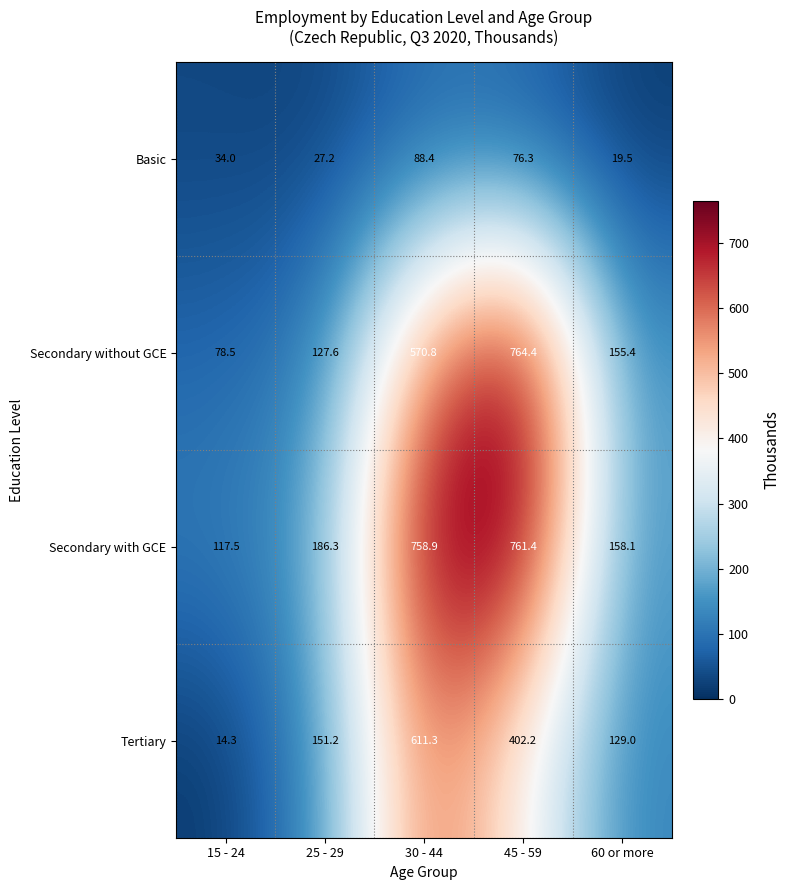

Reading left to right, transcribe all the data shown in this chart.

Basic: 15 - 24=34.0	25 - 29=27.2	30 - 44=88.4	45 - 59=76.3	60 or more=19.5
Secondary without GCE: 15 - 24=78.5	25 - 29=127.6	30 - 44=570.8	45 - 59=764.4	60 or more=155.4
Secondary with GCE: 15 - 24=117.5	25 - 29=186.3	30 - 44=758.9	45 - 59=761.4	60 or more=158.1
Tertiary: 15 - 24=14.3	25 - 29=151.2	30 - 44=611.3	45 - 59=402.2	60 or more=129.0